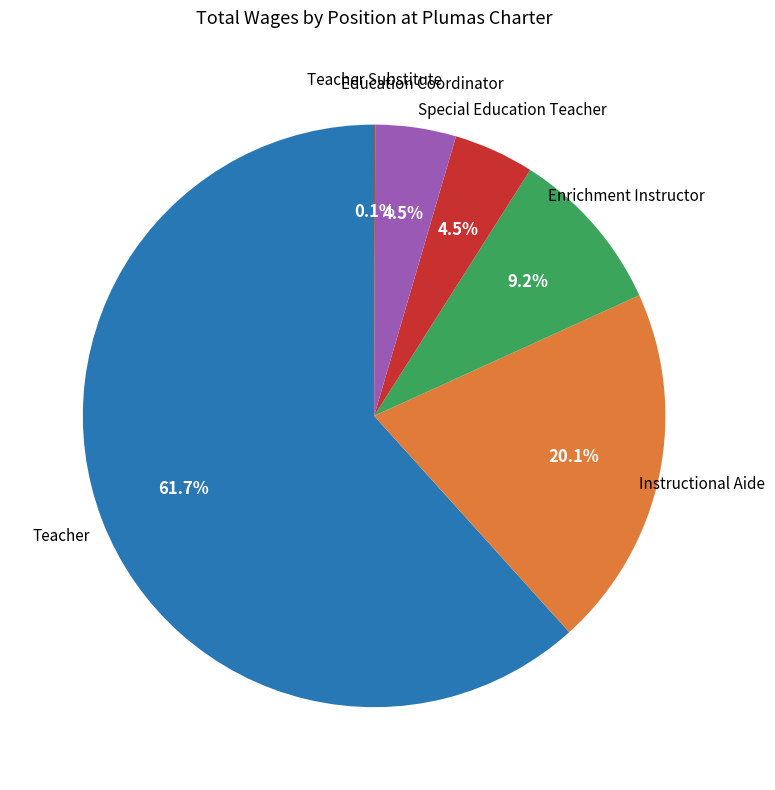

Does any single category account for the majority?

Yes